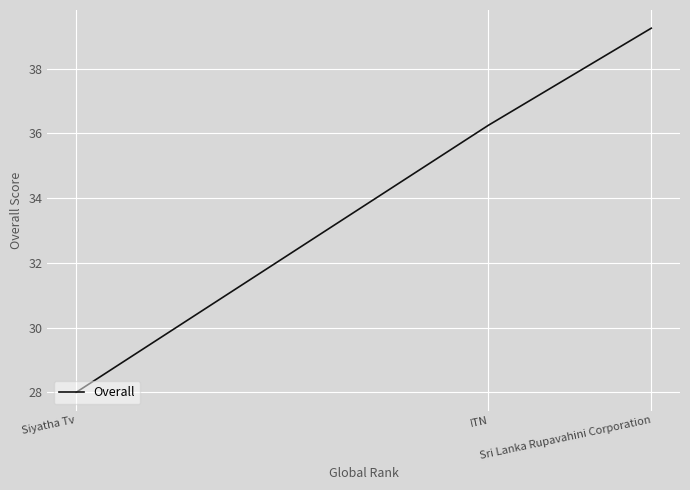

What is the difference between the maximum and minimum values?

11.2